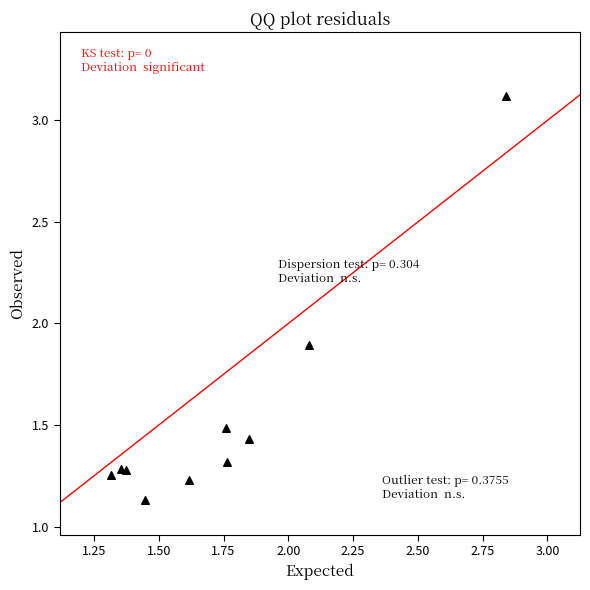

What is the average Y value?

1.5